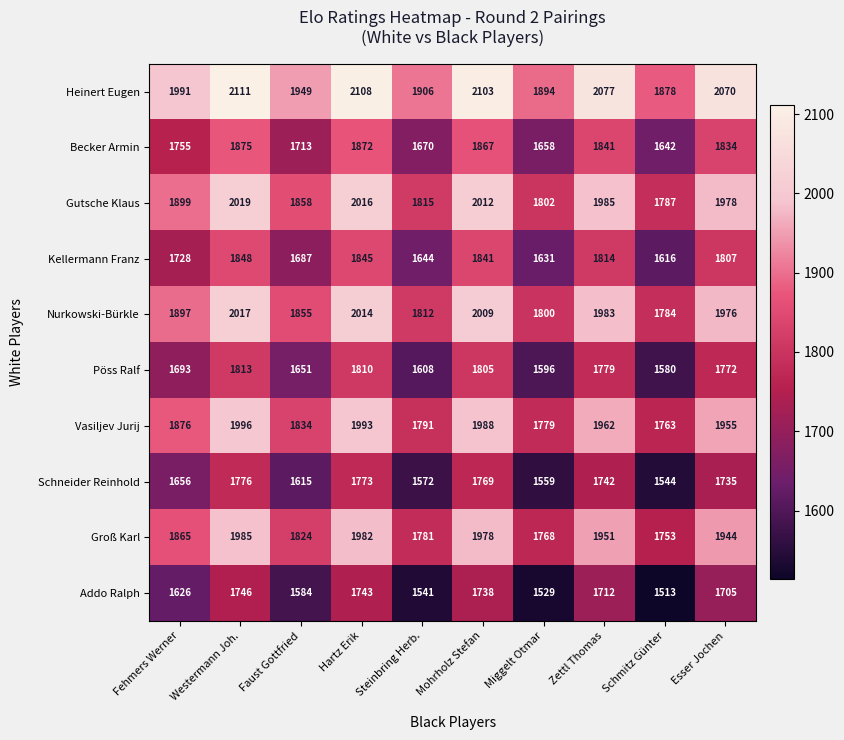

What is the smallest value displayed?

1513